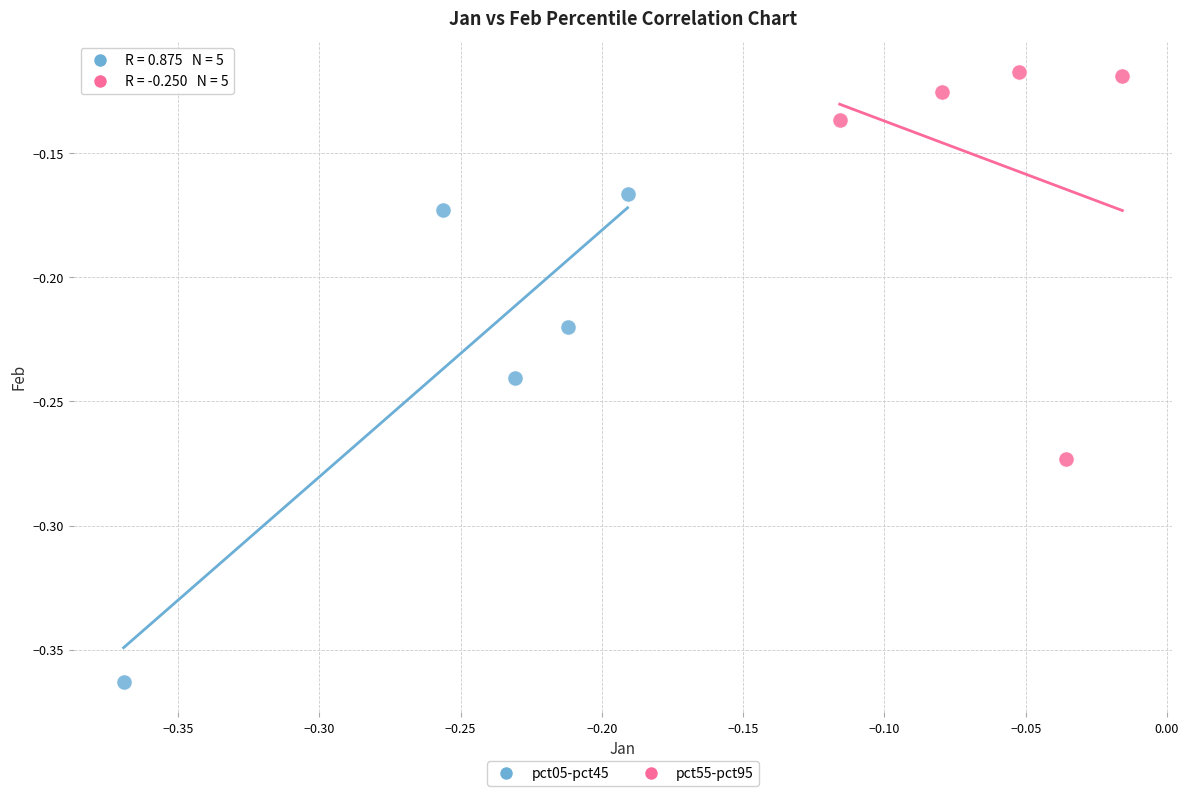

Which series has the widest spread of Y values?

pct05-pct45